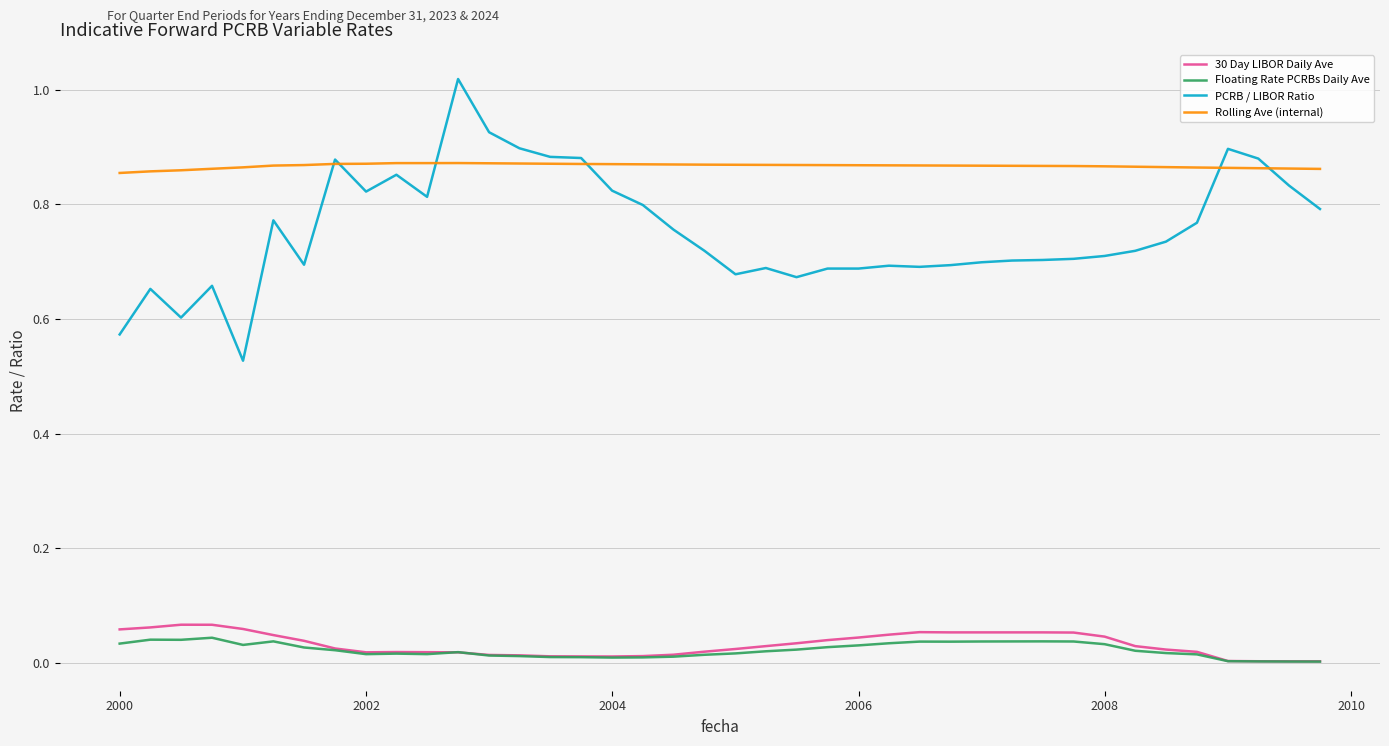

True or false: 30 Day LIBOR Daily Ave and PCRB / LIBOR Ratio intersect in this chart.

False